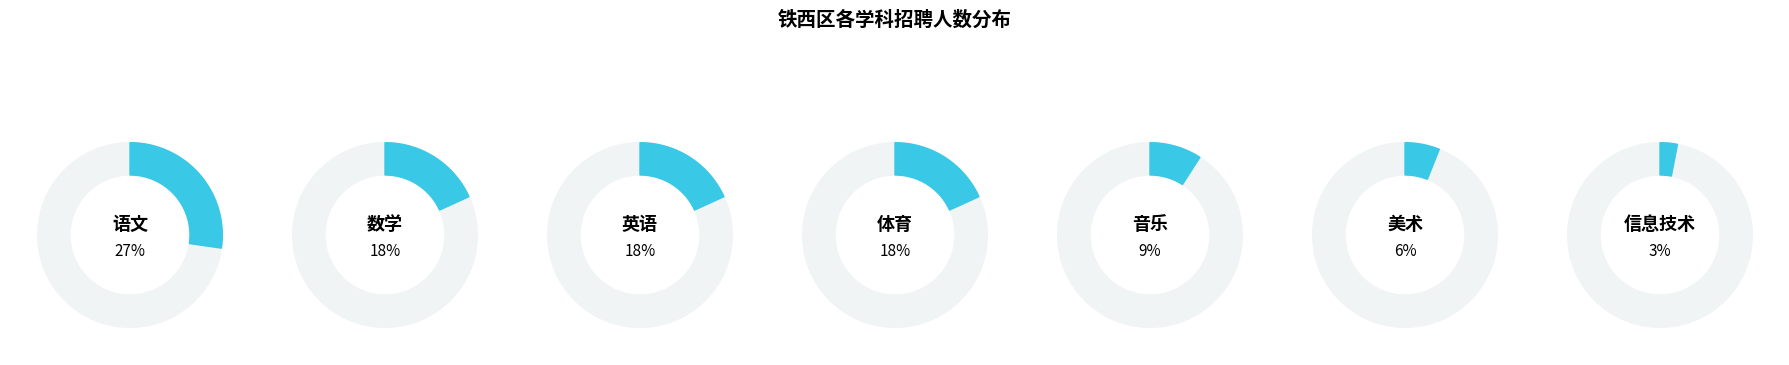

Rank the categories by value from lowest to highest.

信息技术, 美术, 音乐, 数学, 英语, 体育, 语文